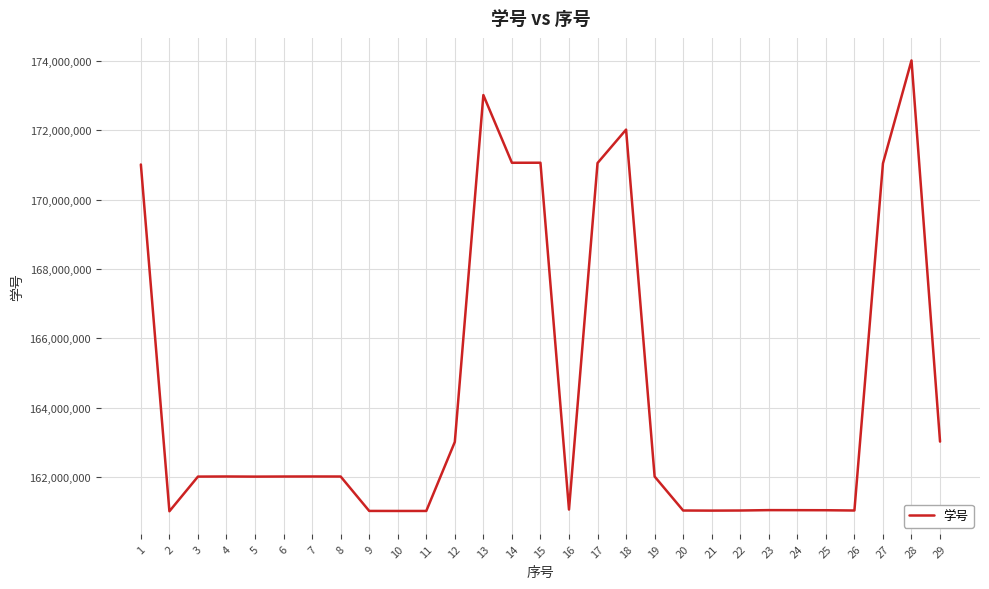

What is the sum of the values at 6 and 3?

324026131